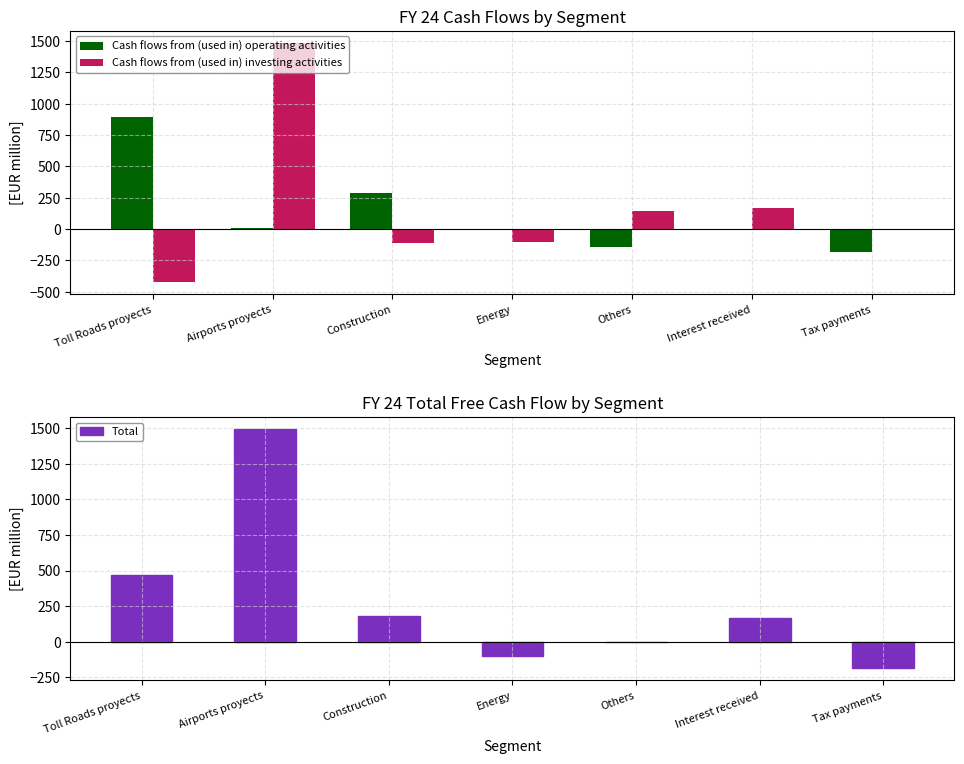

Reading left to right, list all the values displayed in this chart.

Toll Roads proyects=468	Airports proyects=1493	Construction=178	Energy=-101	Others=0	Interest received=170	Tax payments=-187